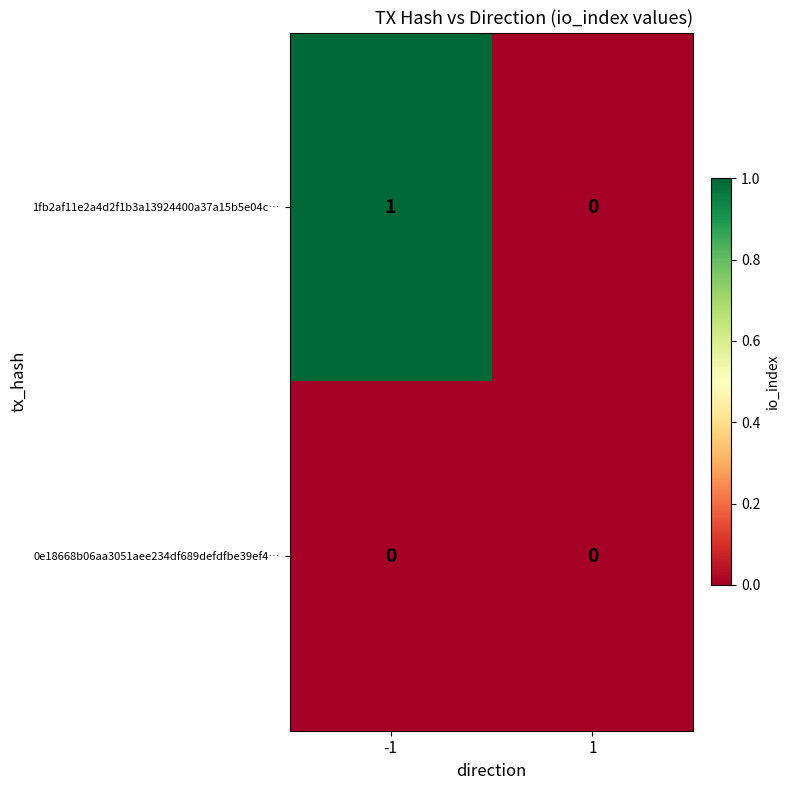

The 0e18668b06aa3051aee234df689defdfbe39ef4… series shows 0 at 1. True or false?

True